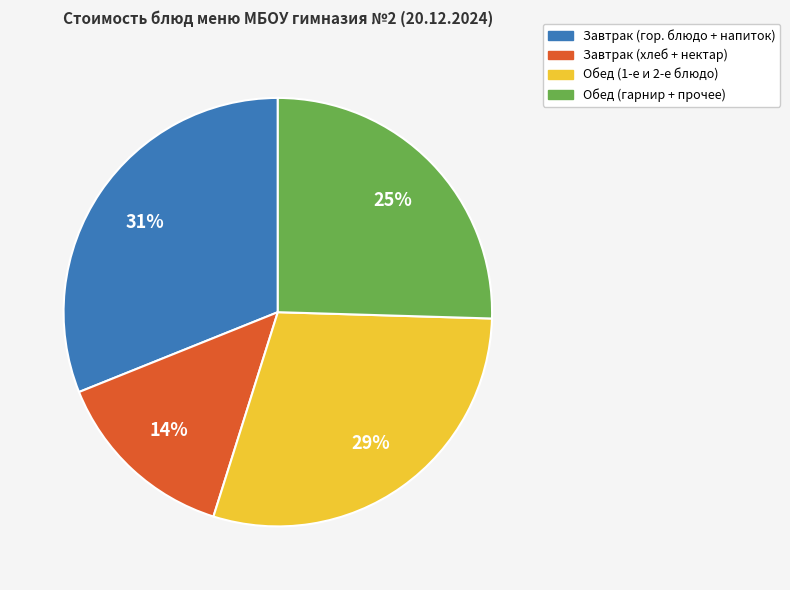

To the nearest percent, what is the average slice percentage?

25%